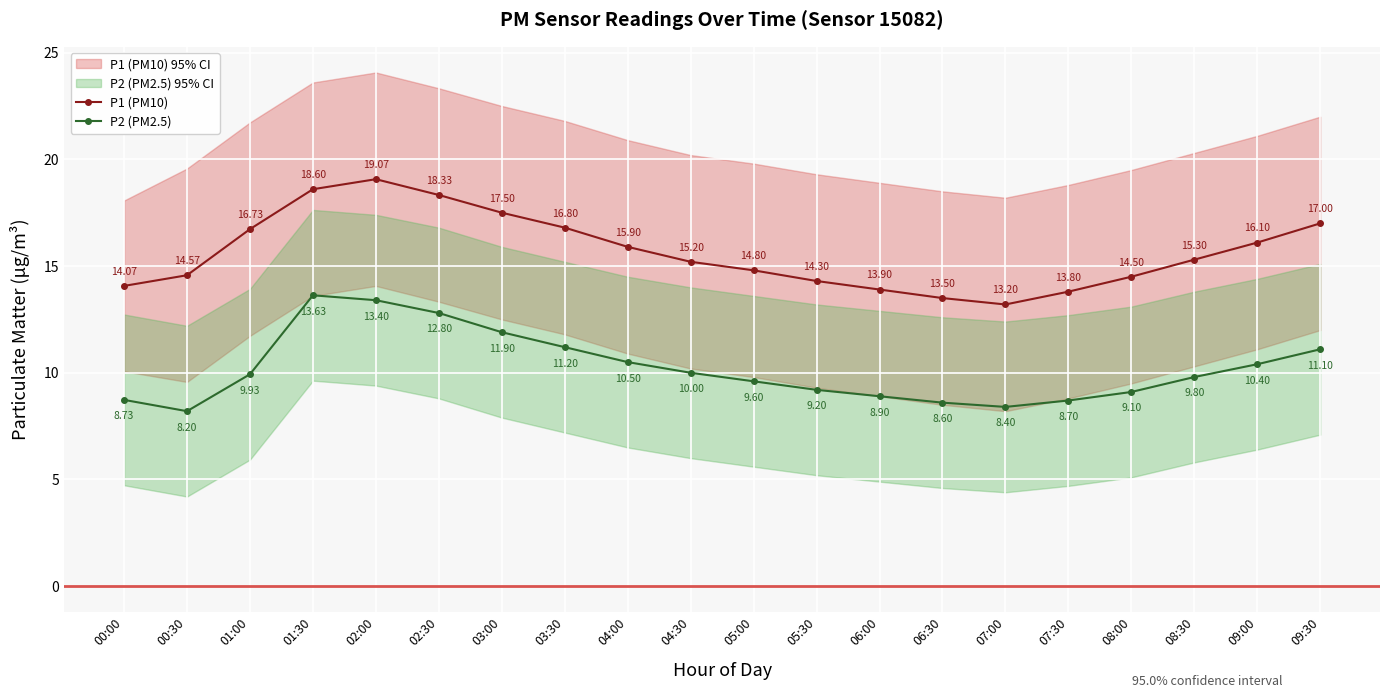

What is the difference between the P2 (PM2.5) values at 00:00 and 03:00?

3.2